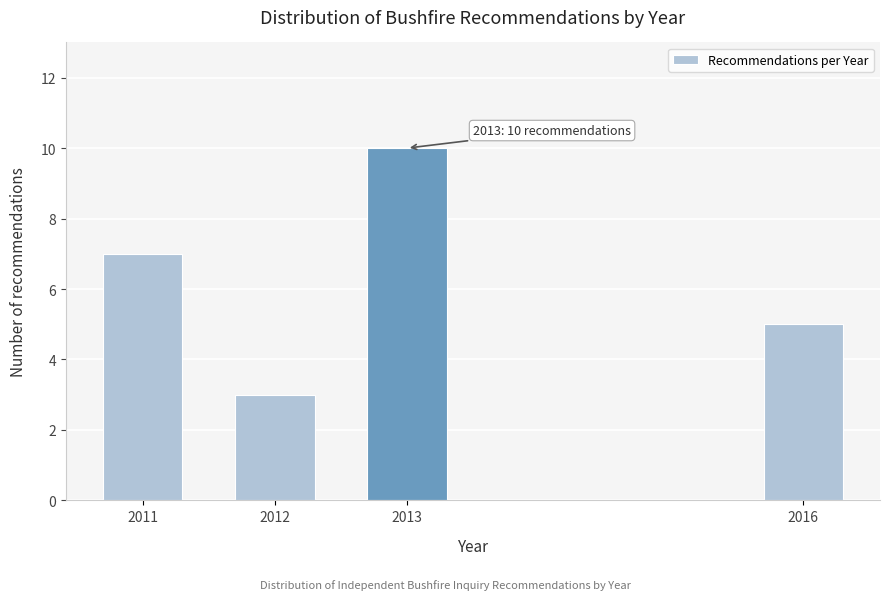

Reading right to left, transcribe all the data shown in this chart.

2016=5	2013=10	2012=3	2011=7